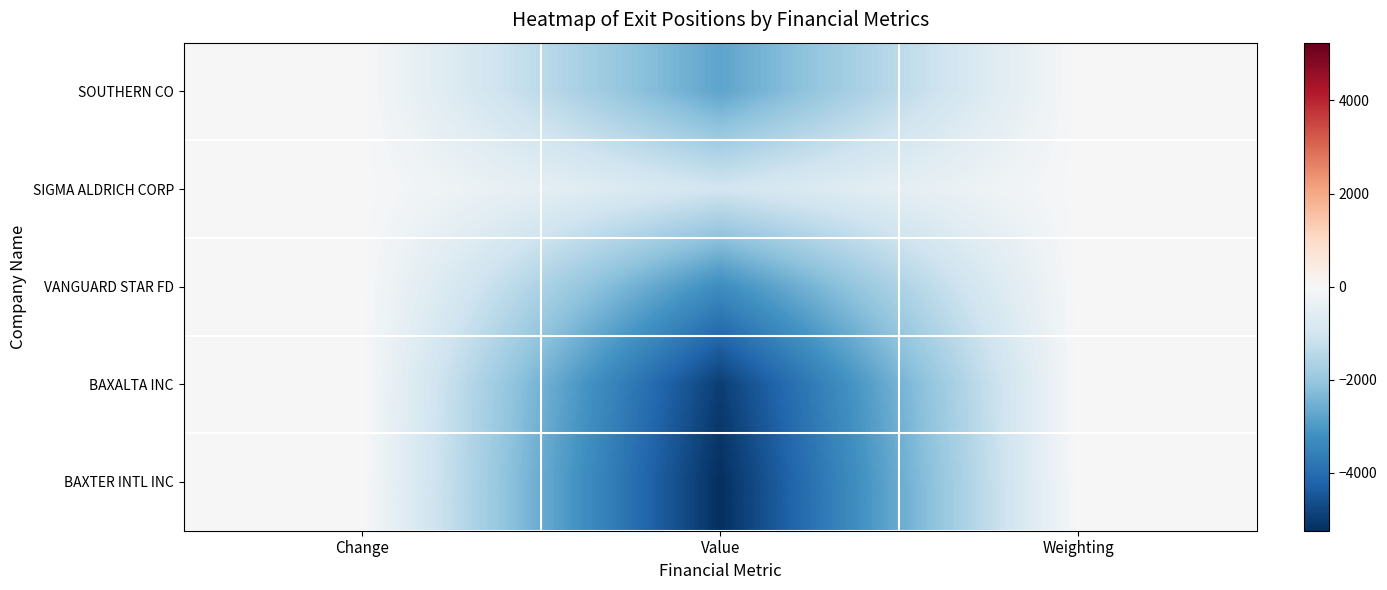

Reading right to left, transcribe all the data shown in this chart.

SOUTHERN CO: Weighting=-0.0	Value=-2775.0	Change=0.0
SIGMA ALDRICH CORP: Weighting=-0.0	Value=-1000.0	Change=0.0
VANGUARD STAR FD: Weighting=-0.0	Value=-3275.0	Change=0.0
BAXALTA INC: Weighting=-0.0	Value=-4960.0	Change=0.0
BAXTER INTL INC: Weighting=-0.0	Value=-5240.0	Change=0.0